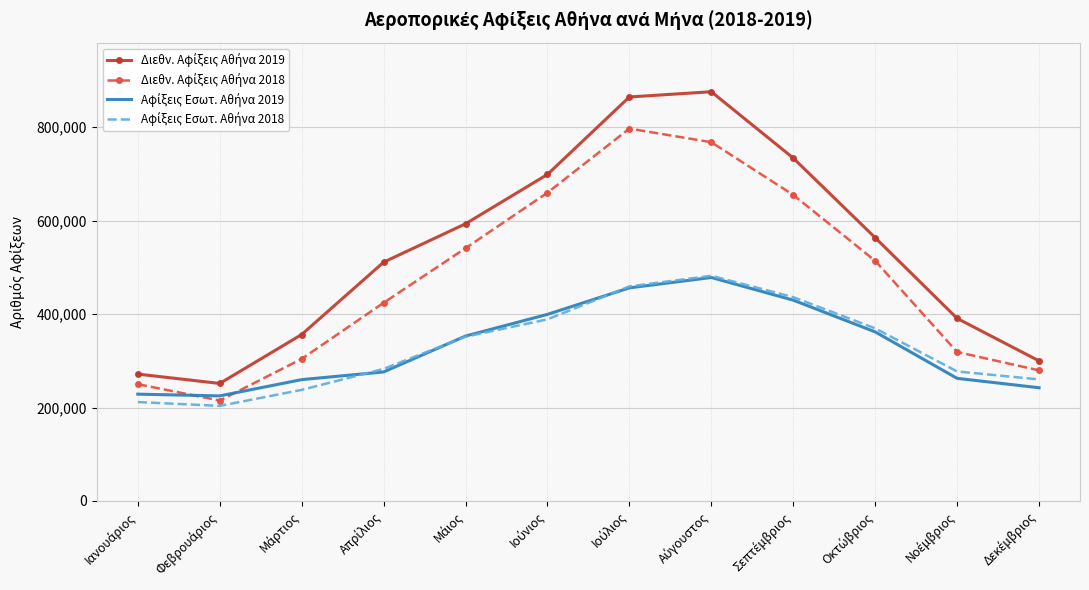

Rank the categories by Αφίξεις Εσωτ. Αθήνα 2019 value from lowest to highest.

Φεβρουάριος, Ιανουάριος, Δεκέμβριος, Μάρτιος, Νοέμβριος, Απρίλιος, Μάιος, Οκτώβριος, Ιούνιος, Σεπτέμβριος, Ιούλιος, Αύγουστος